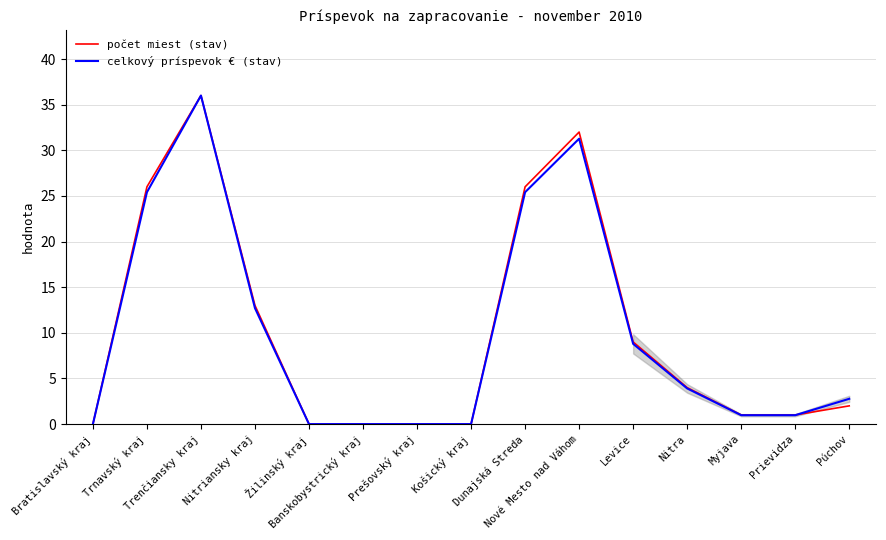

How many values in the celkový príspevok € (stav) series are below 2?

7